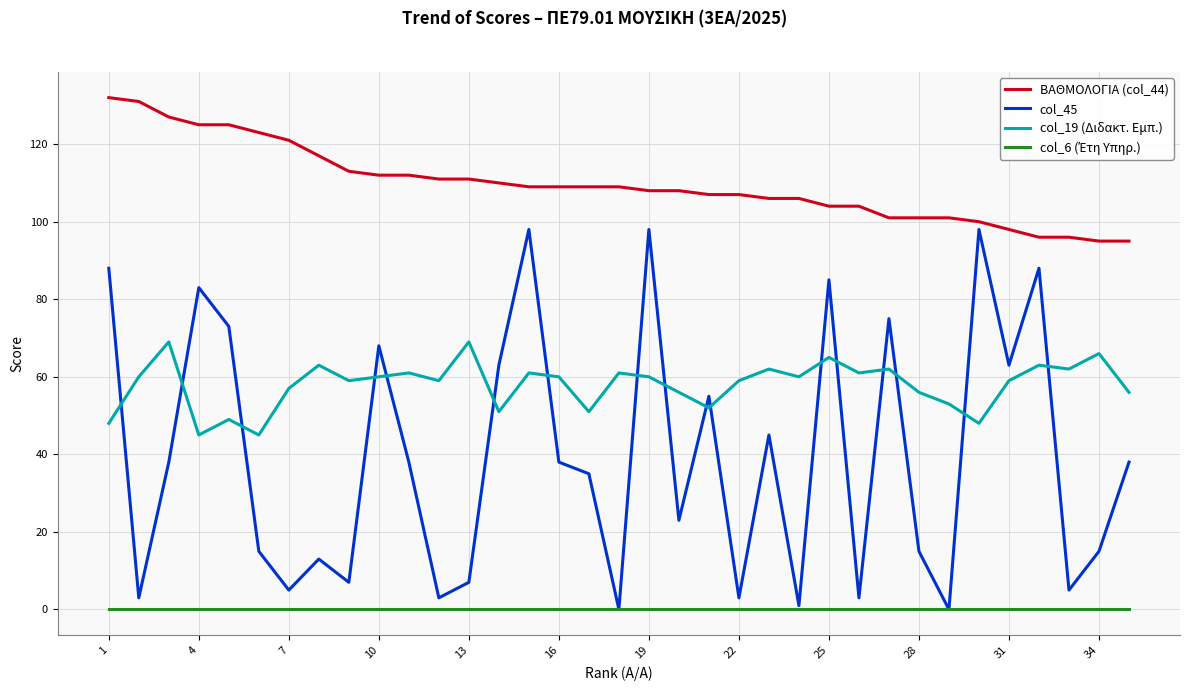

What is the lowest value of the col_19 (Διδακτ. Εμπ.) series?

45